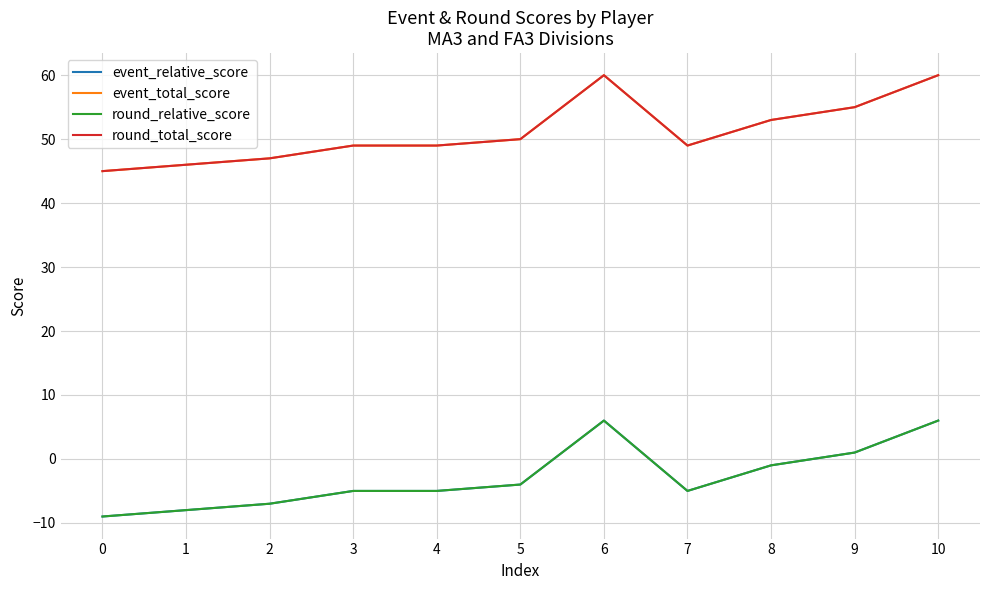

Which series has the largest range (max minus min)?

event_relative_score